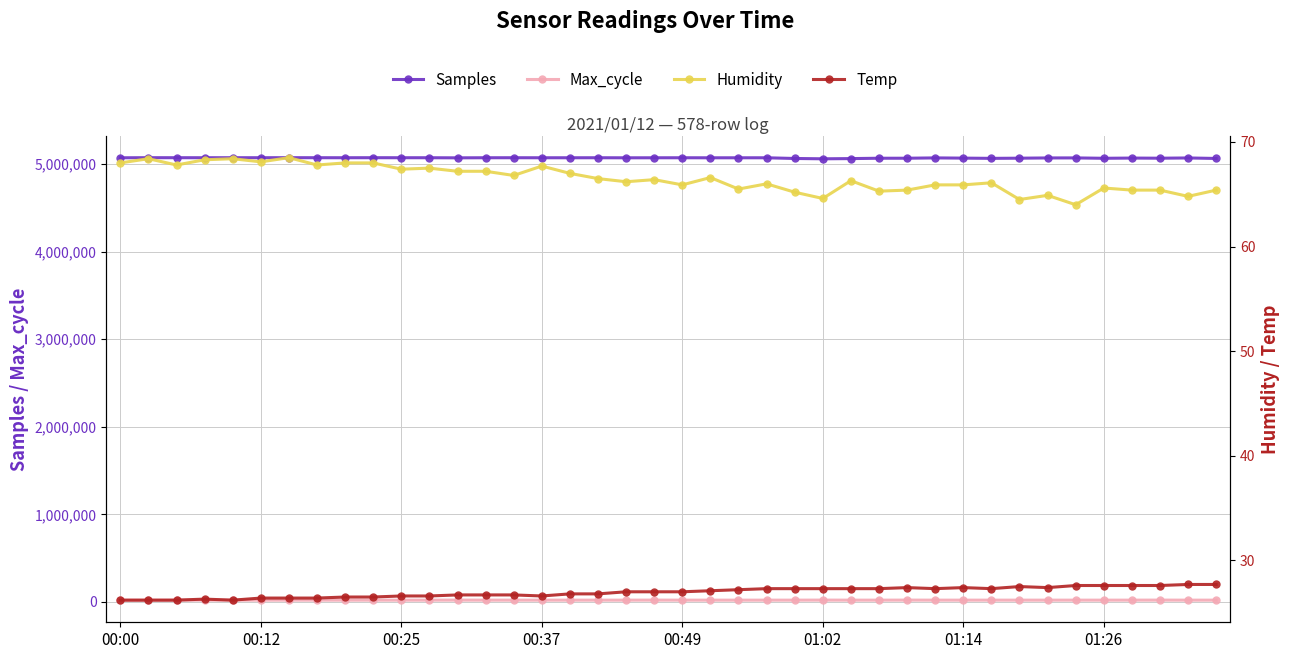

Which series has the widest spread of values?

Samples